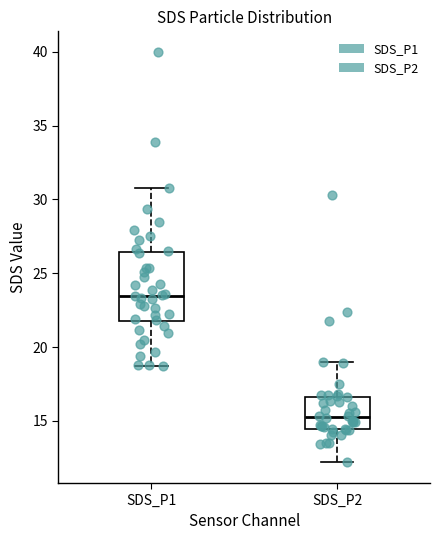

Reading left to right, transcribe this box plot: for each box, give where its median line is, the range the box spans, and where its two whiskers end, as read against the y-axis. The values are not printed on the chart, so give them approximately, as read against the axis.

SDS_P1: median 23.5, box 21.5 to 26.5, whiskers 18.5 to 31.0
SDS_P2: median 15.0, box 14.5 to 16.5, whiskers 12.0 to 19.0